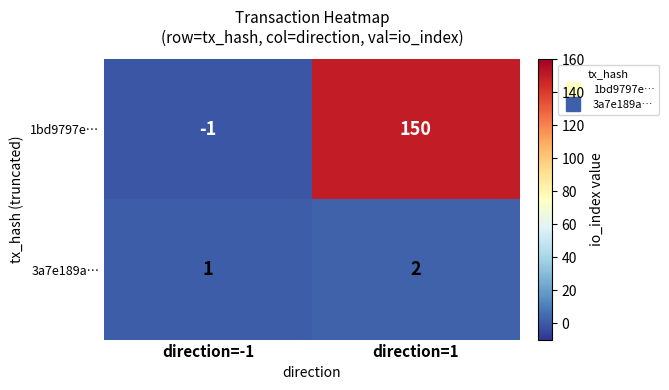

What is the sum of the 1bd9797e… values at direction=1 and direction=-1?

149